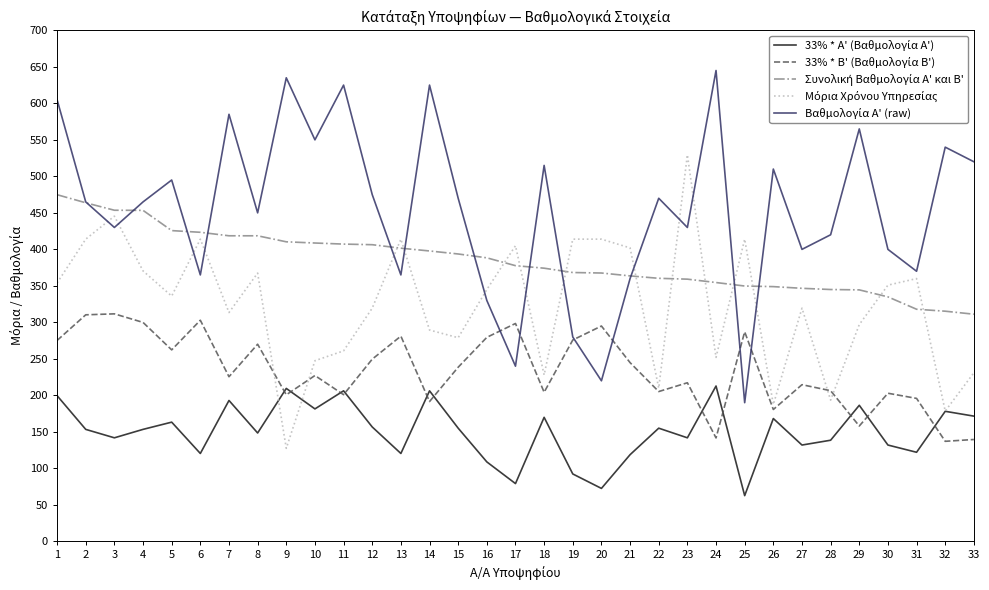

What is the total value across all series at 10?

1614.9